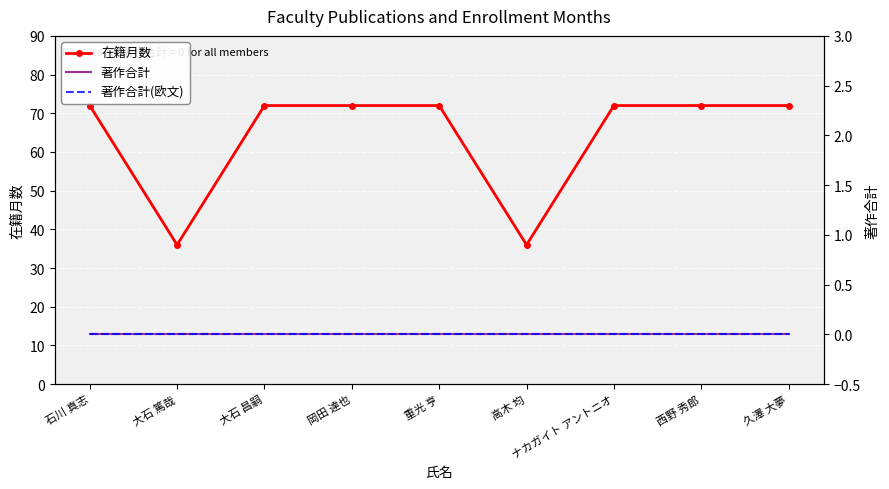

True or false: 在籍月数 and 著作合計(欧文) cross at least once.

False